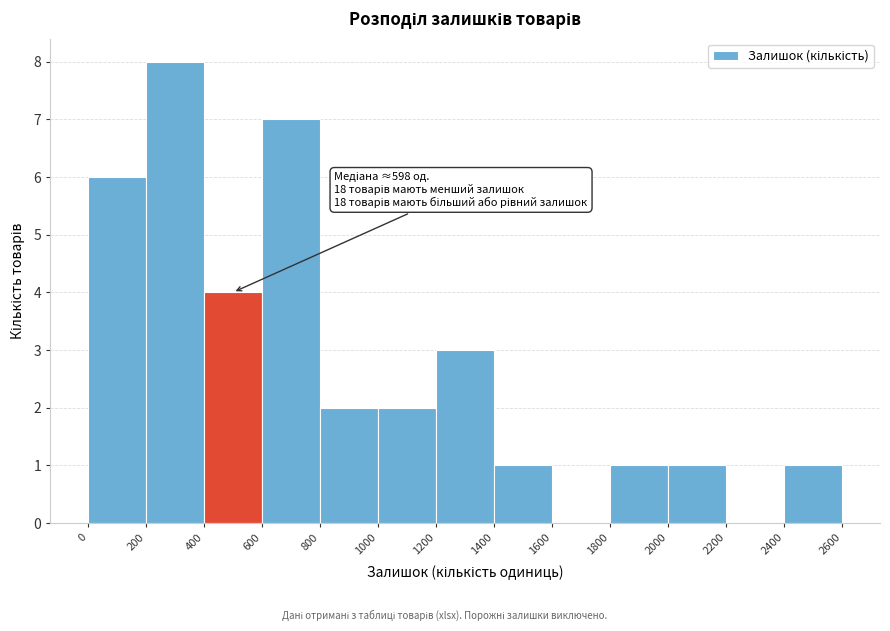

Which range on the x-axis has the tallest bar?

200 to 400